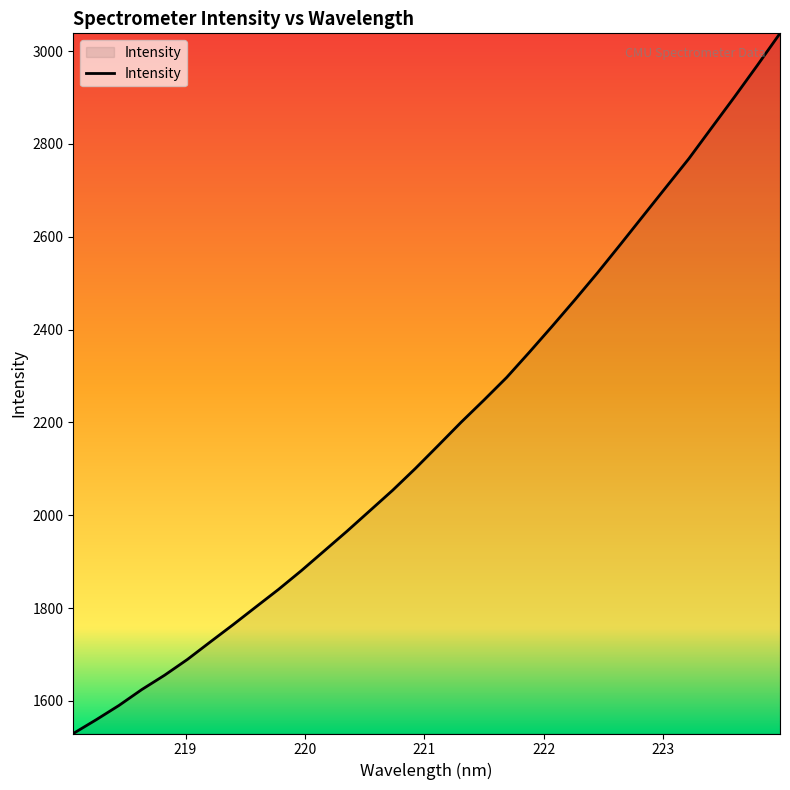

What is the difference between the maximum and minimum values?

1508.5